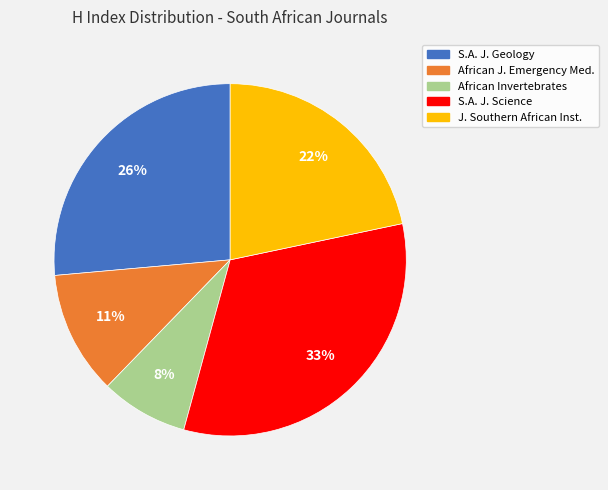

Is there a majority slice in this chart?

No